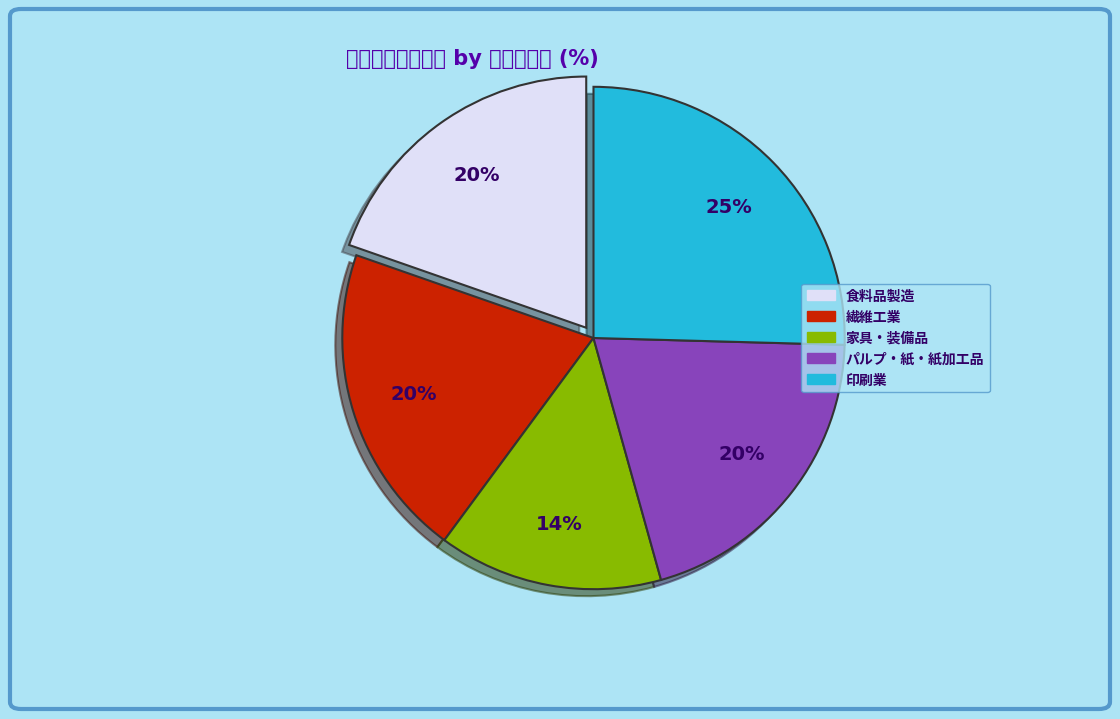

To the nearest percent, what is the average slice percentage?

20%